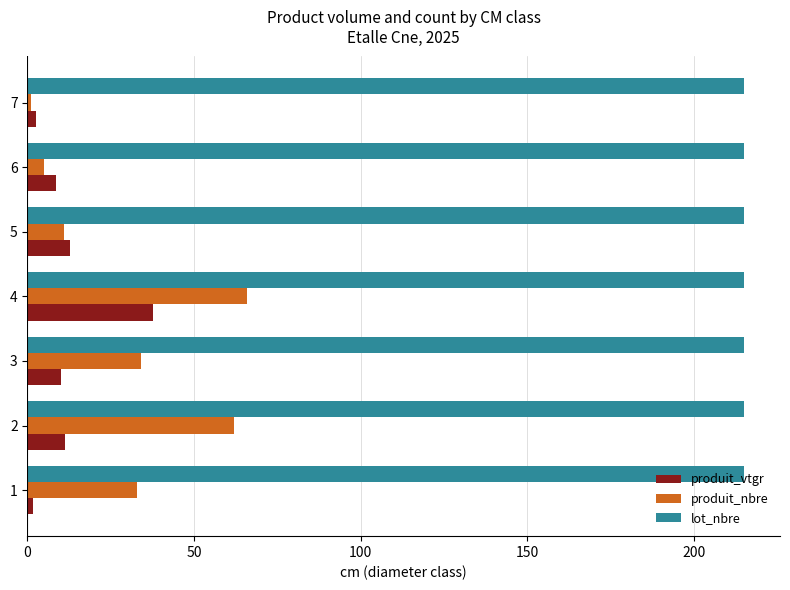

At which category is the sum across all series the highest?

4